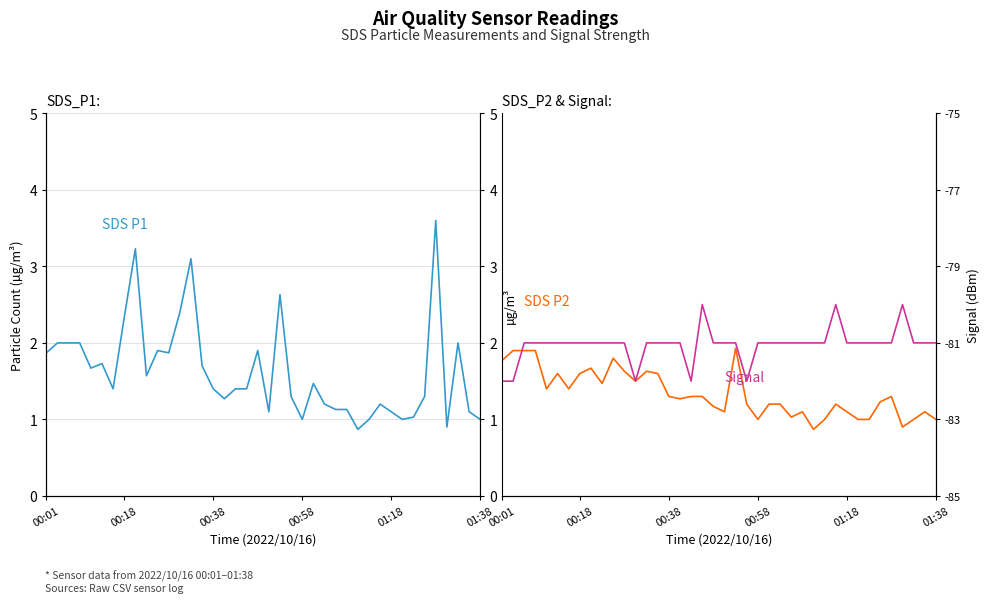

Where does the SDS_P2 series first go above 1?

00:01